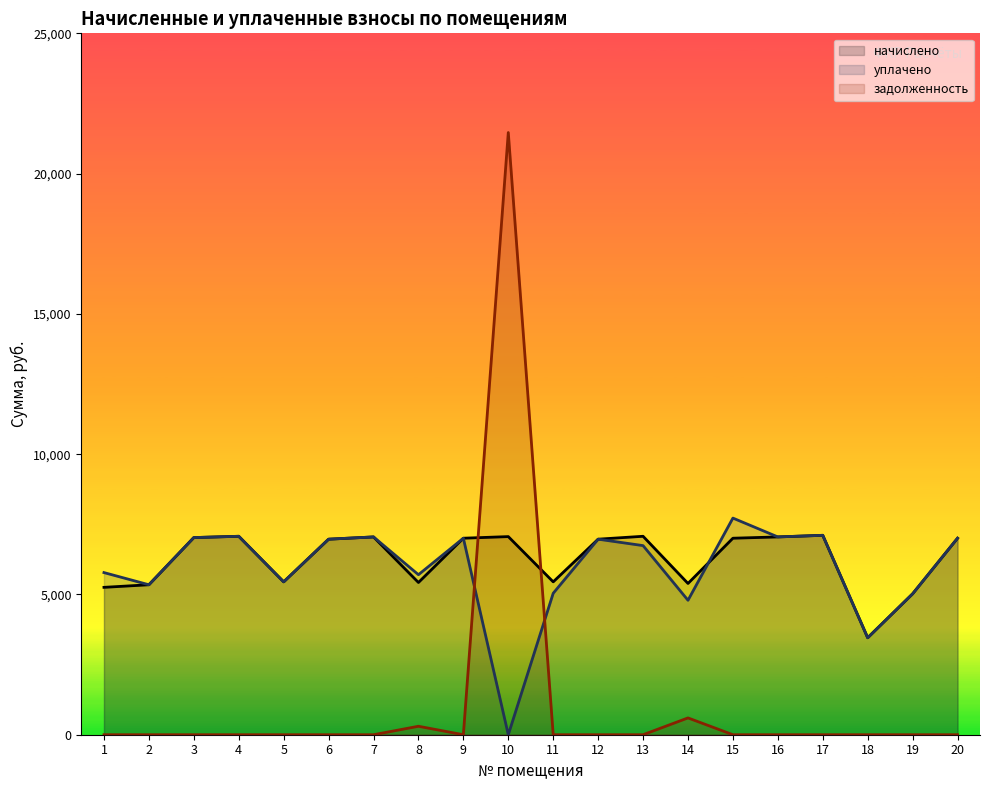

How many positive values does the задолженность series have?

3